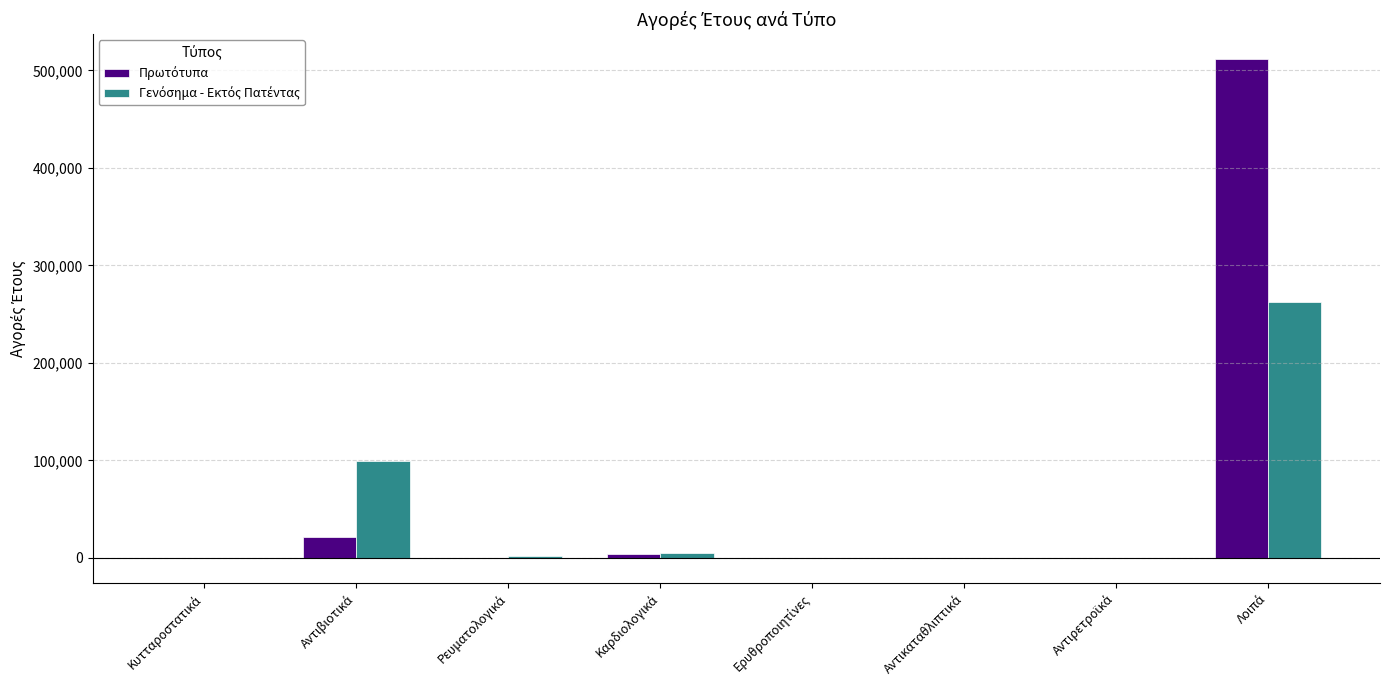

What is the maximum value shown in the chart?

511559.7